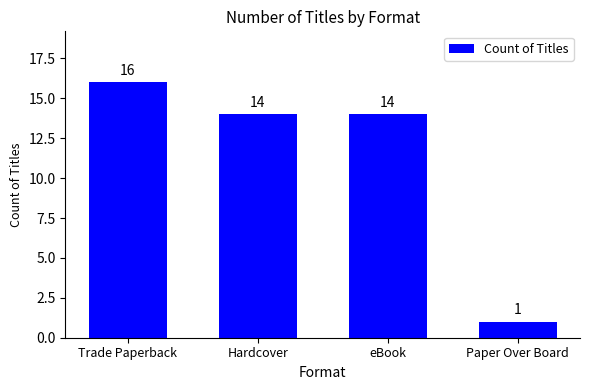

What is the change in value from Hardcover to Paper Over Board?

-13